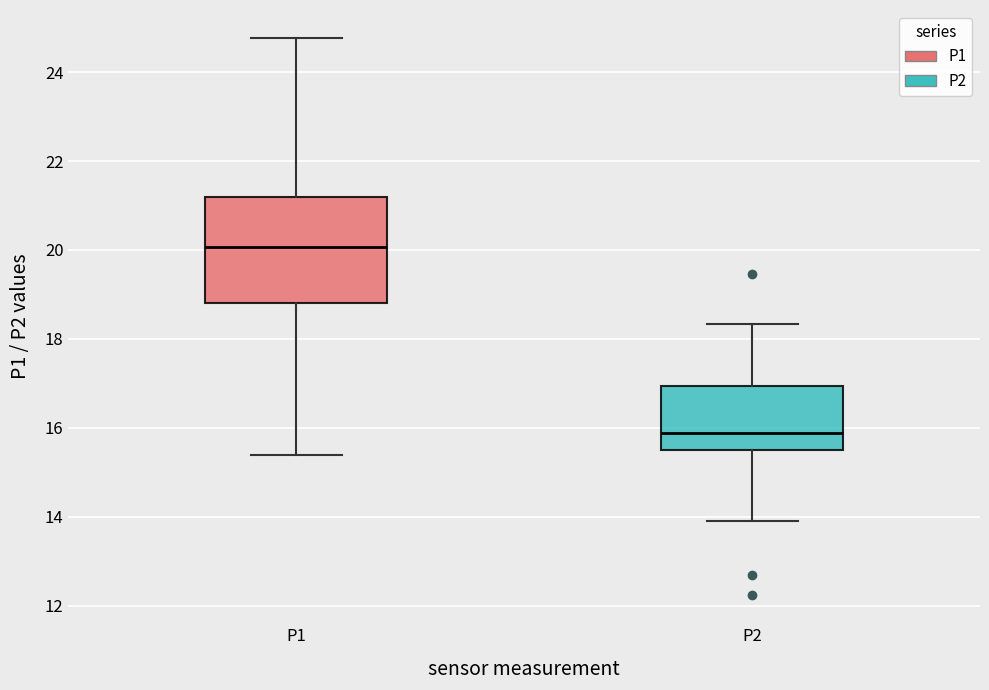

Reading left to right, read every box against the y-axis: the position of its median line, the range the box covers, and the ends of its whiskers. The values are not printed on the chart, so give them approximately, as read against the axis.

P1: median 20.0, box 18.8 to 21.2, whiskers 15.4 to 24.8
P2: median 15.8, box 15.4 to 17.0, whiskers 14.0 to 18.4